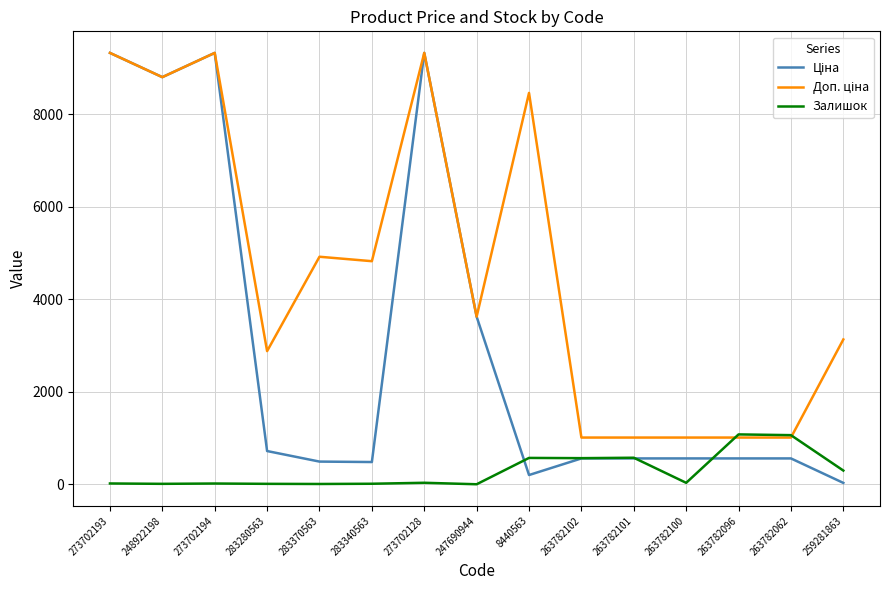

True or false: Залишок has more than 0 interior local peaks.

True